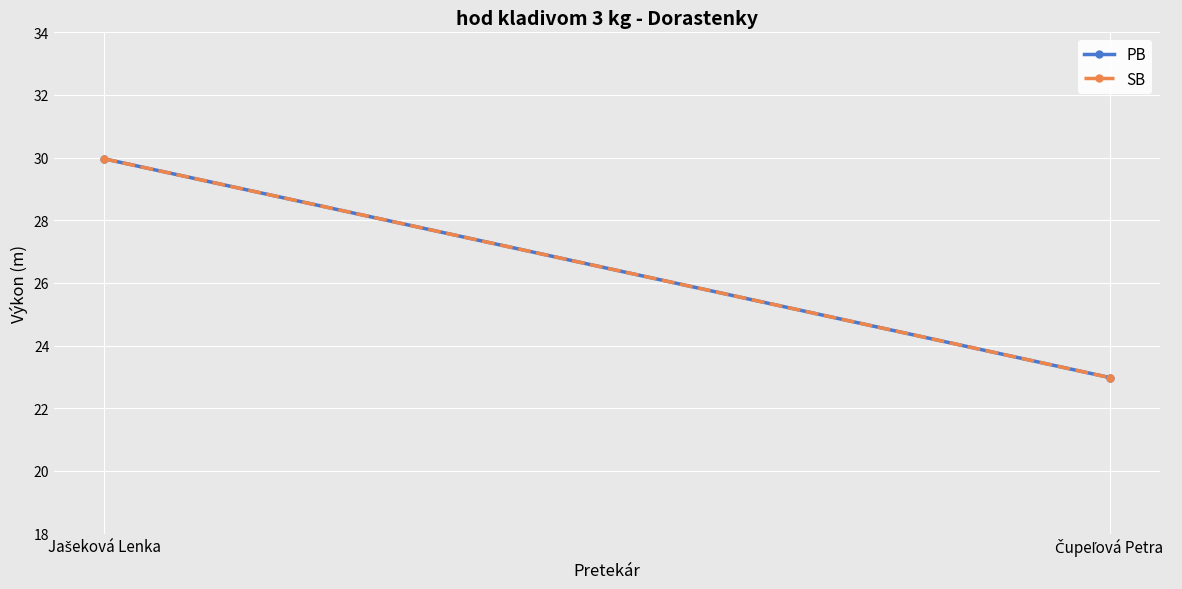

Where is PB nearest to the value 26?

Čupeľová Petra